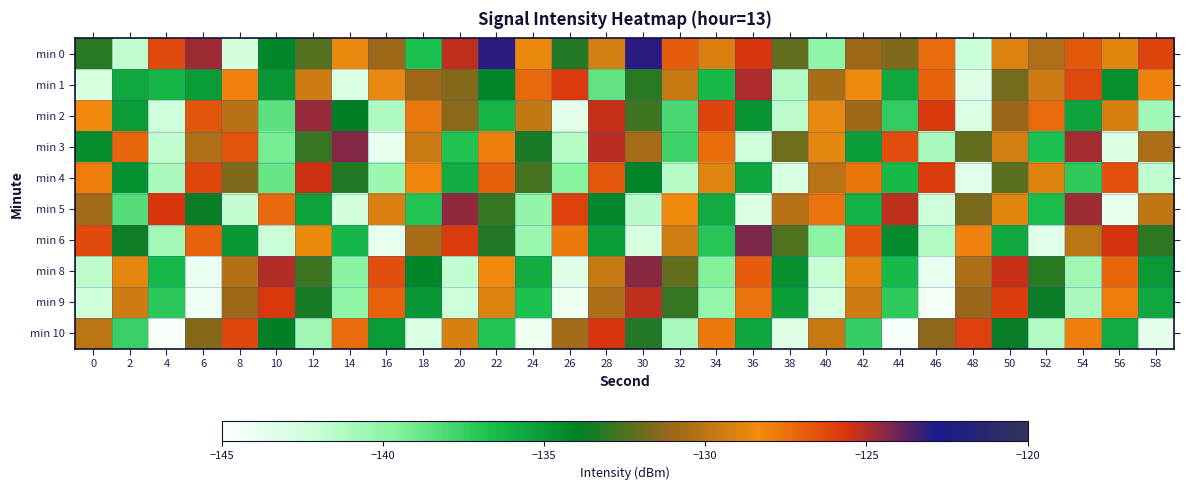

Rank the series at 54 from highest to lowest value.

min 5, min 3, min 1, min 0, min 10, min 6, min 2, min 4, min 8, min 9